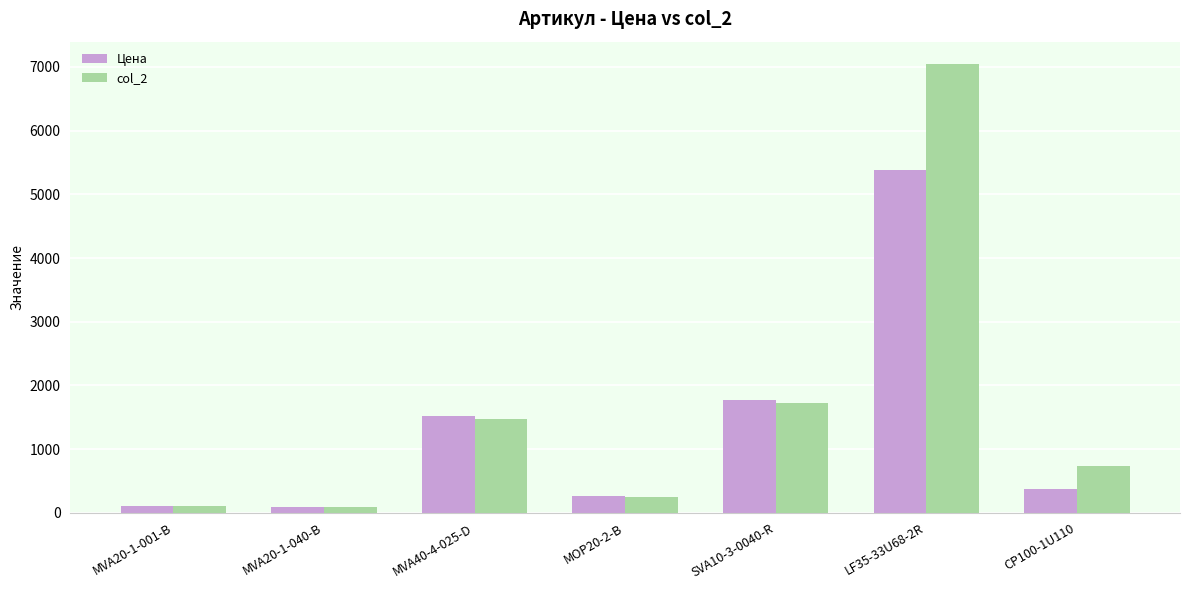

What is the average value of the col_2 series?

1632.3